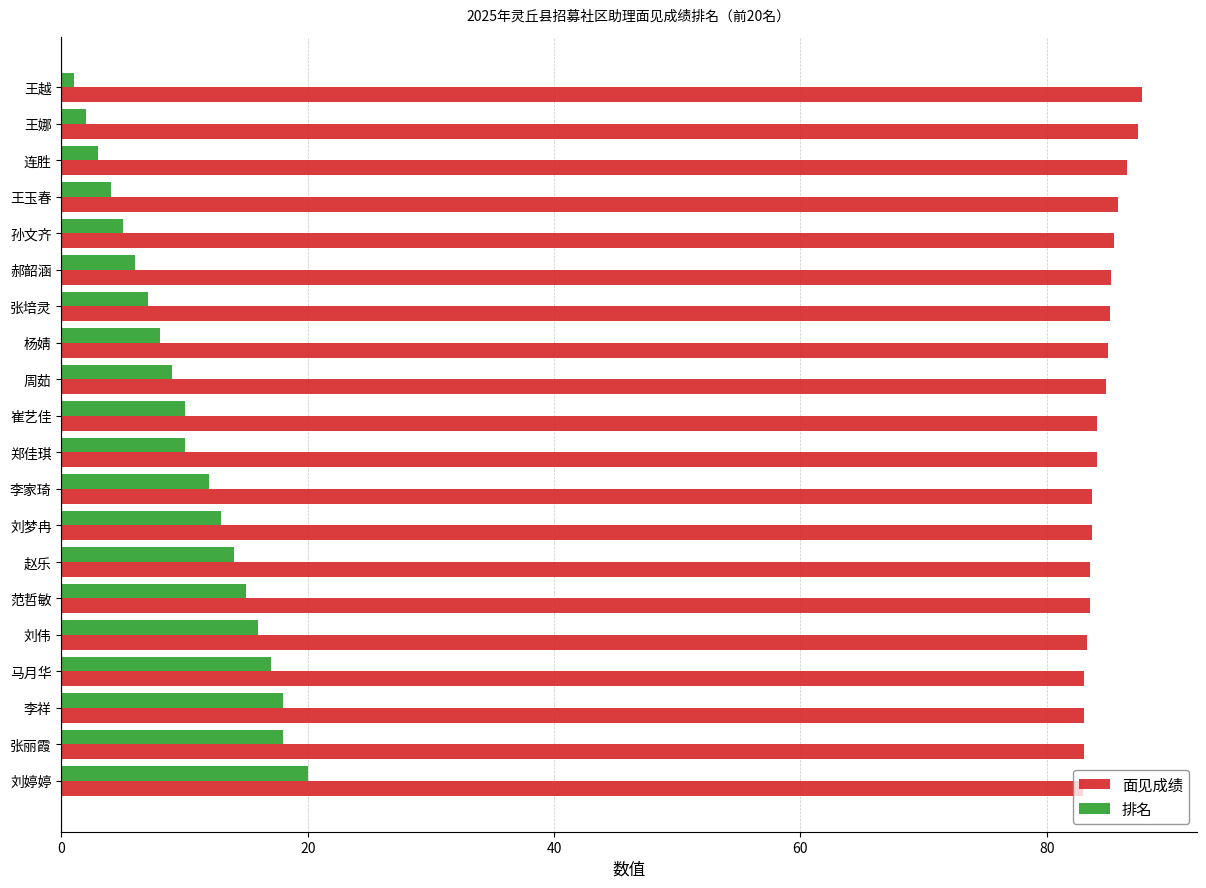

The 面见成绩 series shows 39.1 at 周茹. True or false?

False